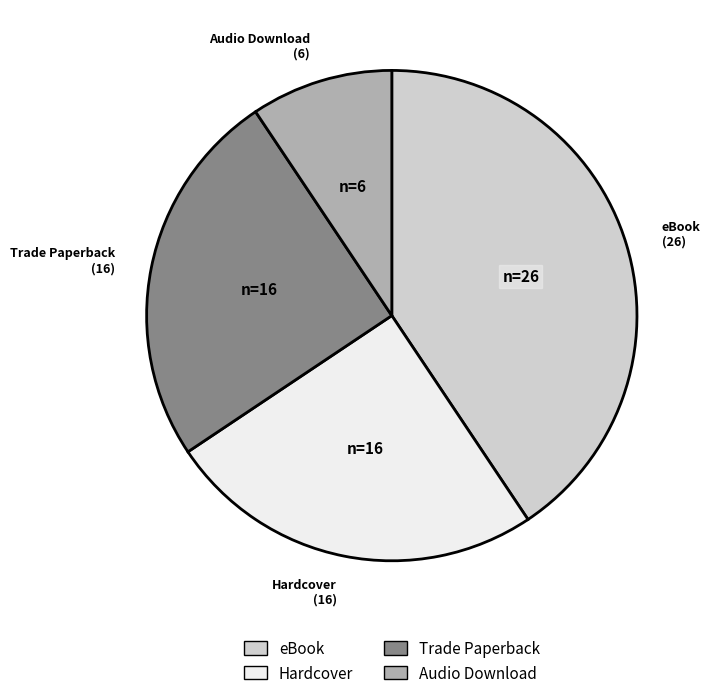

Which slice is the largest?

eBook